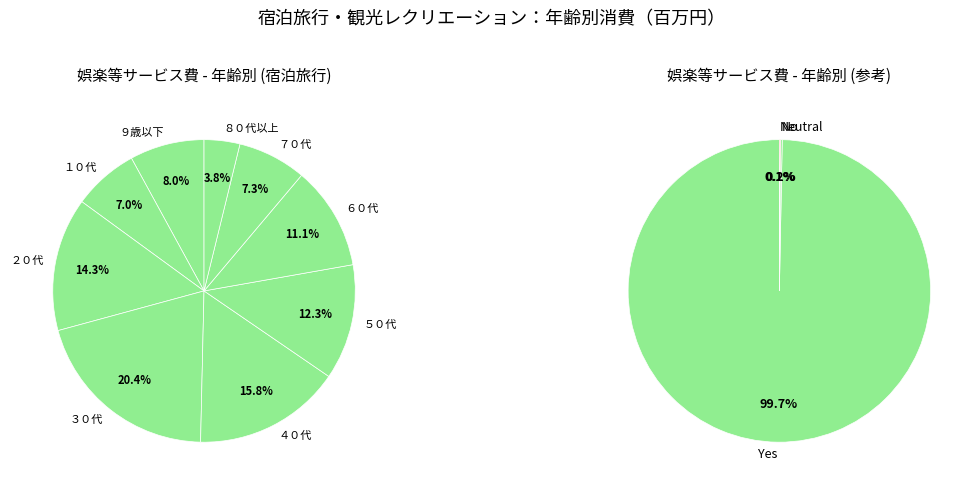

Is ２０代 the majority of the pie?

No